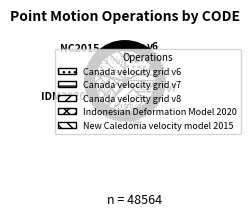

Rank the categories by value from highest to lowest.

Canada velocity grid v8, New Caledonia velocity model 2015, Canada velocity grid v7, Indonesian Deformation Model 2020, Canada velocity grid v6